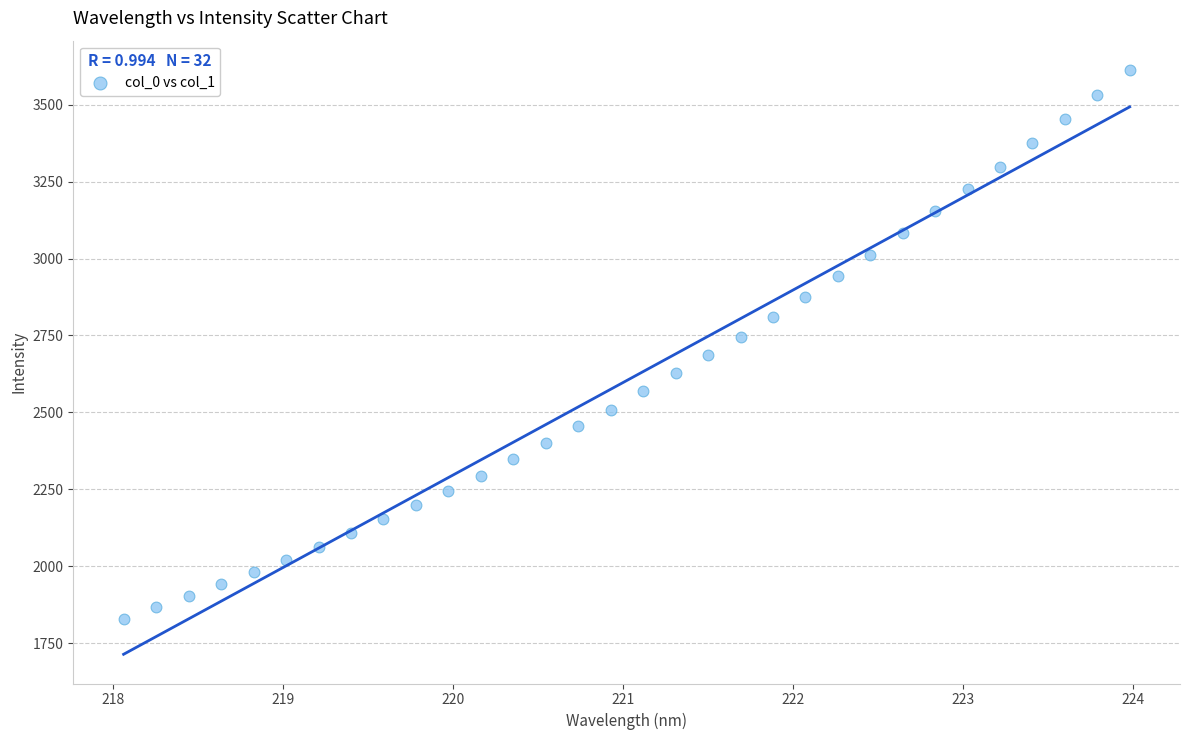

What is the range of Y values (max minus min)?

1782.0